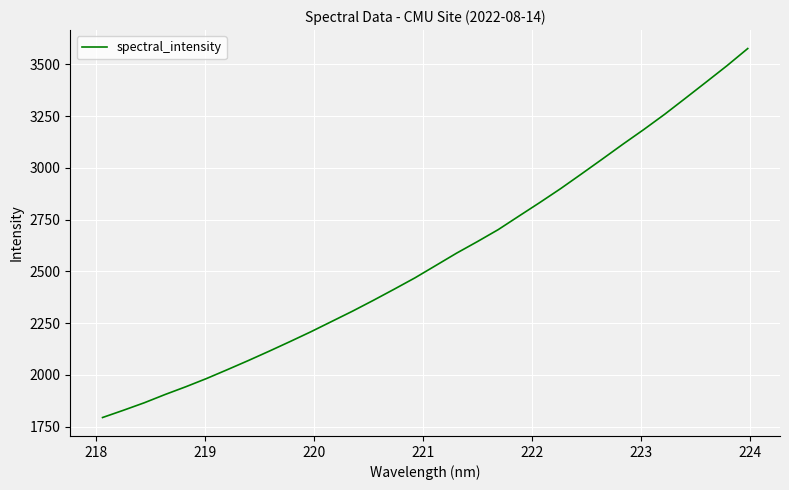

What is the difference between the maximum and minimum values?

1783.0